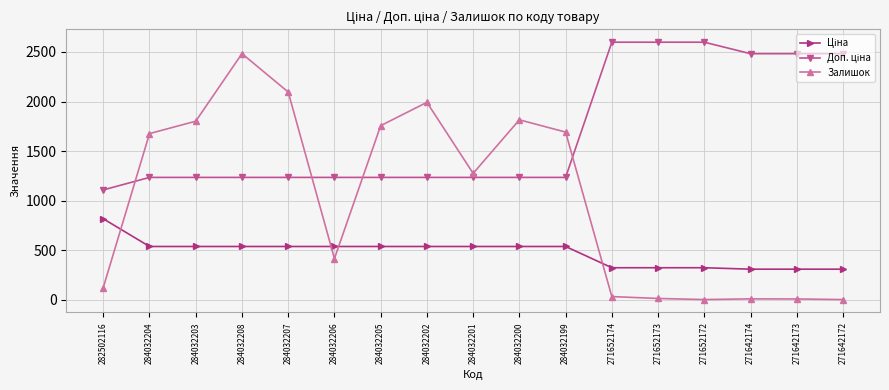

Is it true that Залишок equals 4.0 at 271642172?

True